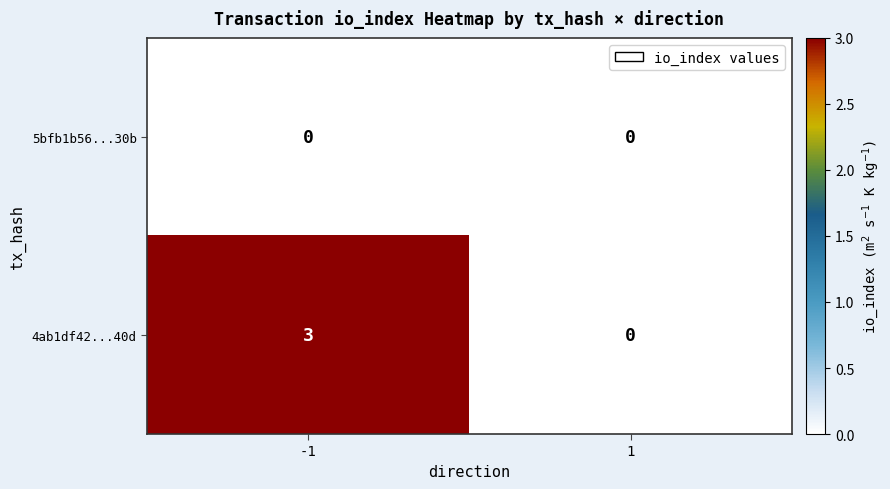

Which series changed the most between -1 and 1?

4ab1df42...40d